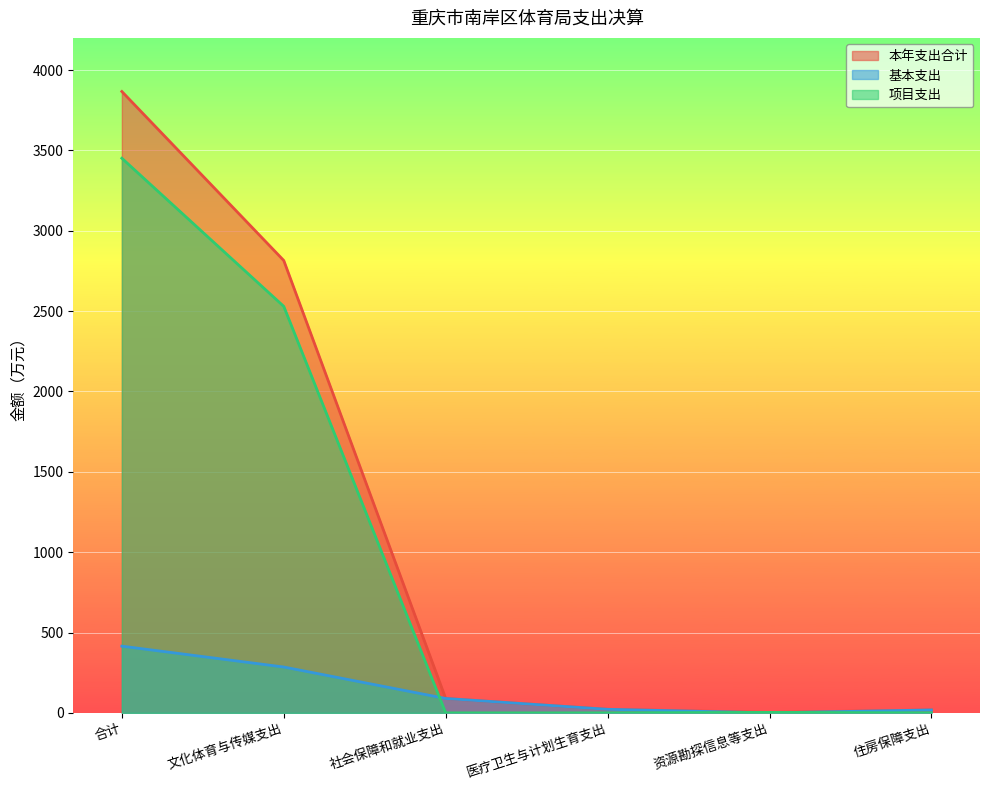

How many lines are shown in the chart?

3